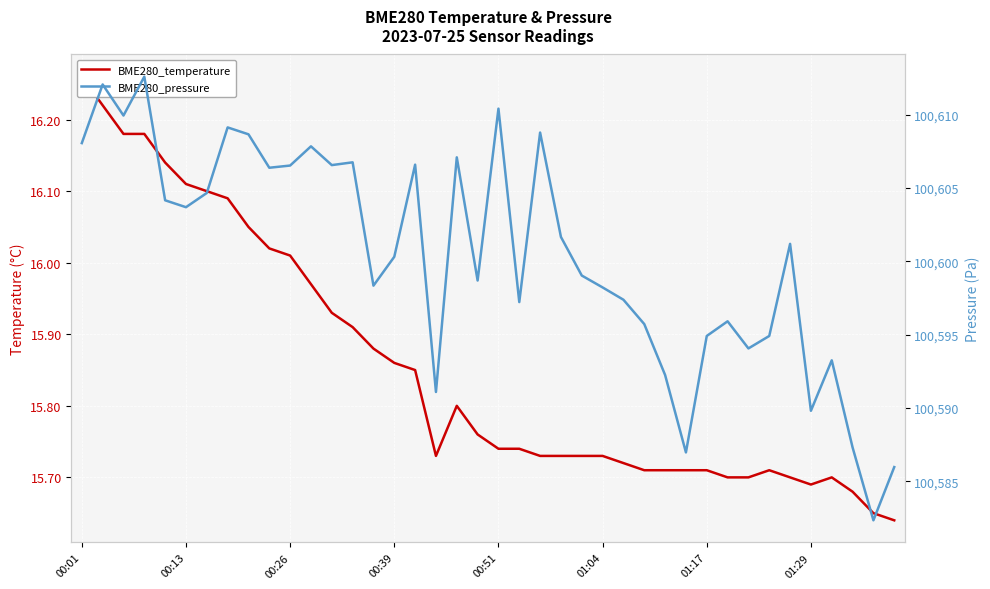

What is the total value across all series at 00:26?

100622.5